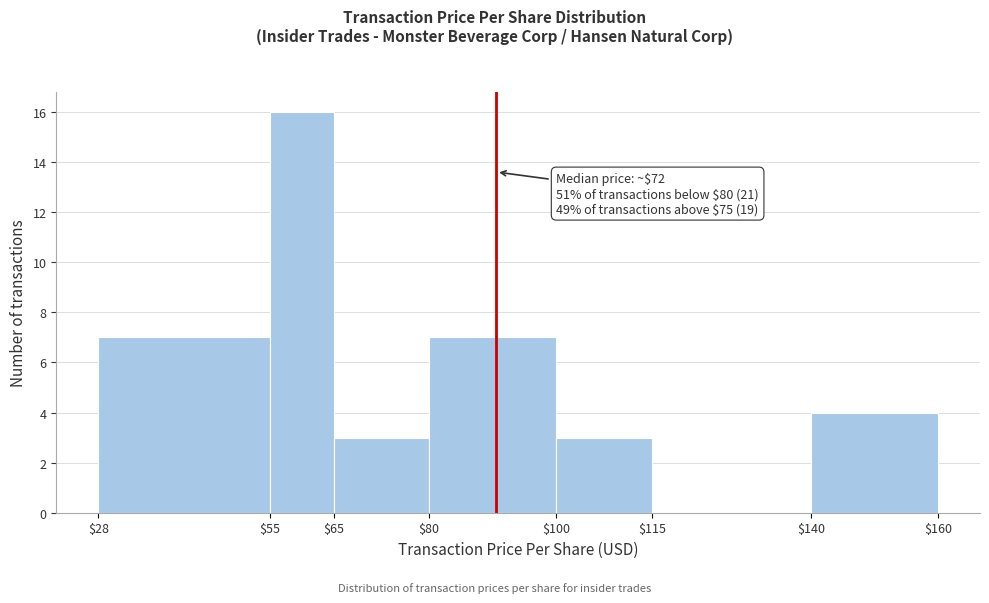

Over which range of the x-axis is the bar tallest?

$55 to $65